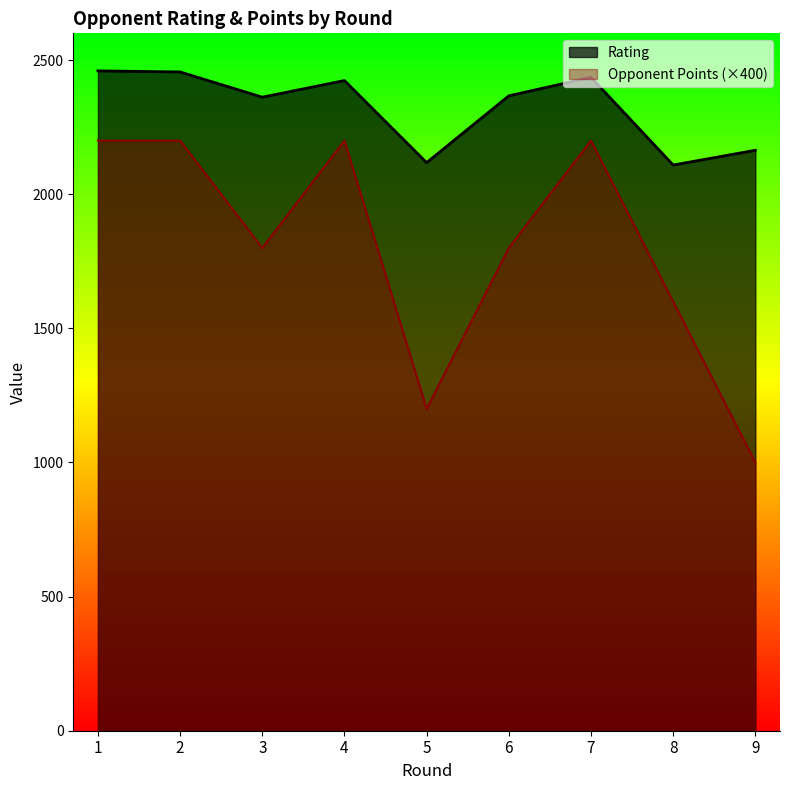

What are all the series names shown in the legend?

Rating, Opponent Points (×400)